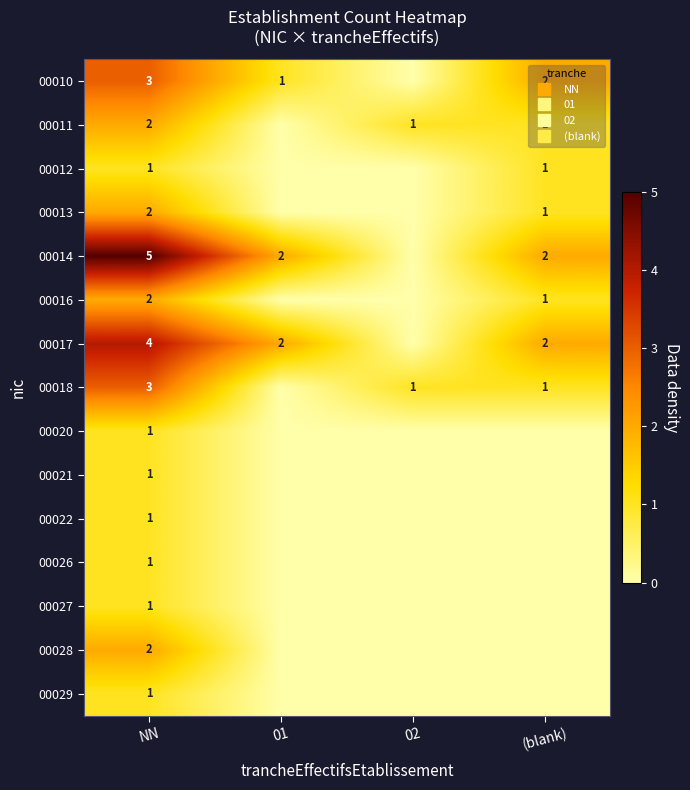

Count the number of categories in the chart.

4